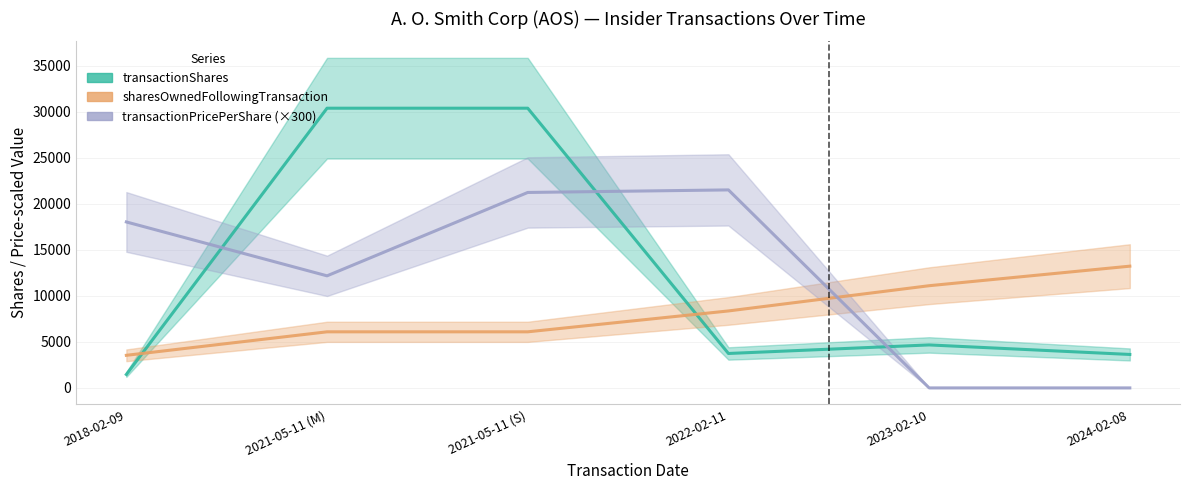

At which category does the chart reach its peak across all series?

2021-05-11 (M)